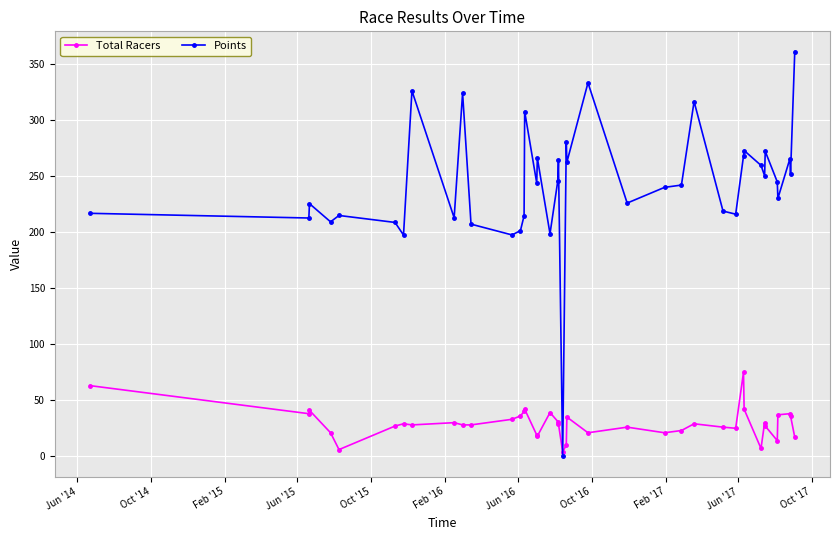

List the series in order of their peak value, highest first.

Points, Total Racers